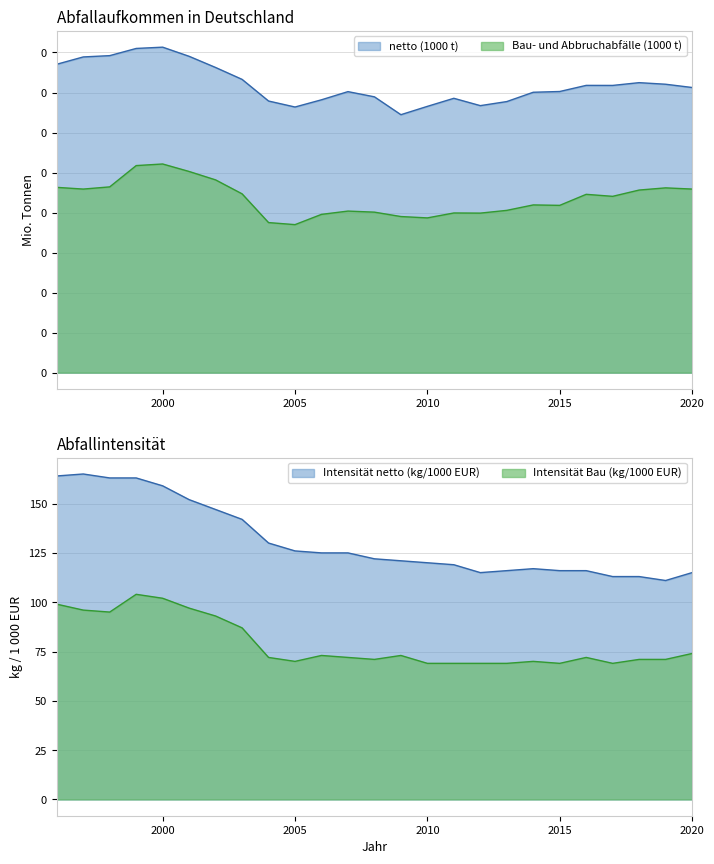

Is it true that Bau- und Abbruchabfälle (1000 t) equals 384.7 at 2000?

False